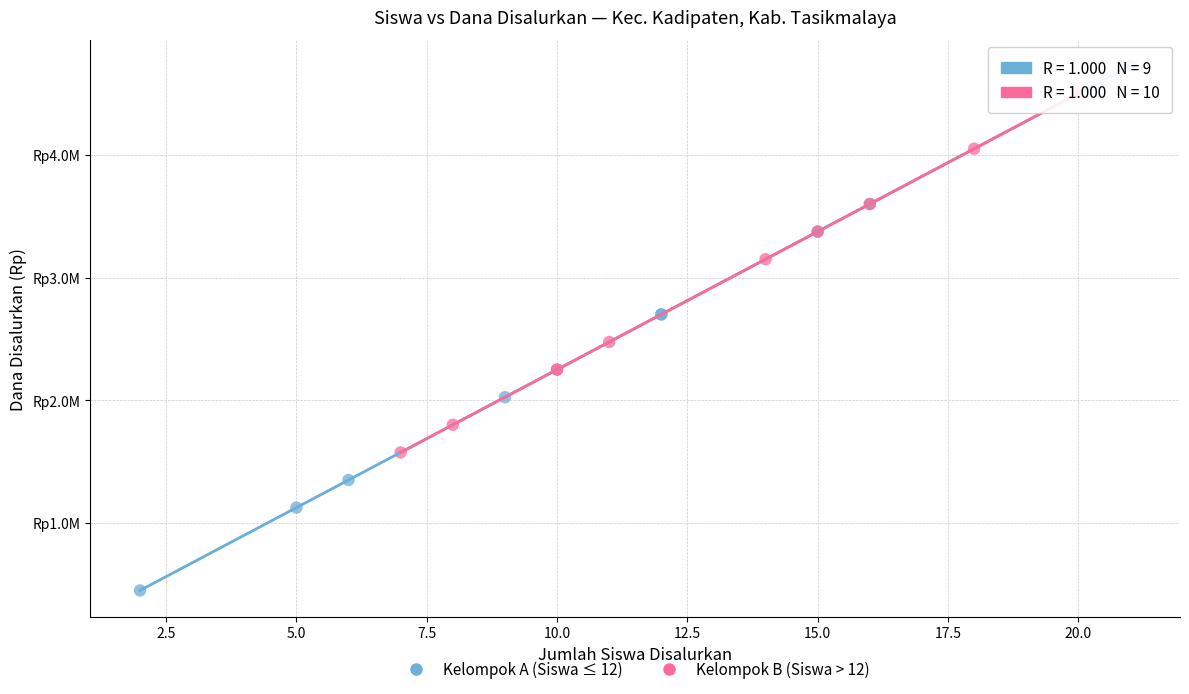

Which series contains the lowest Y value?

Kelompok A (Siswa ≤ 12)